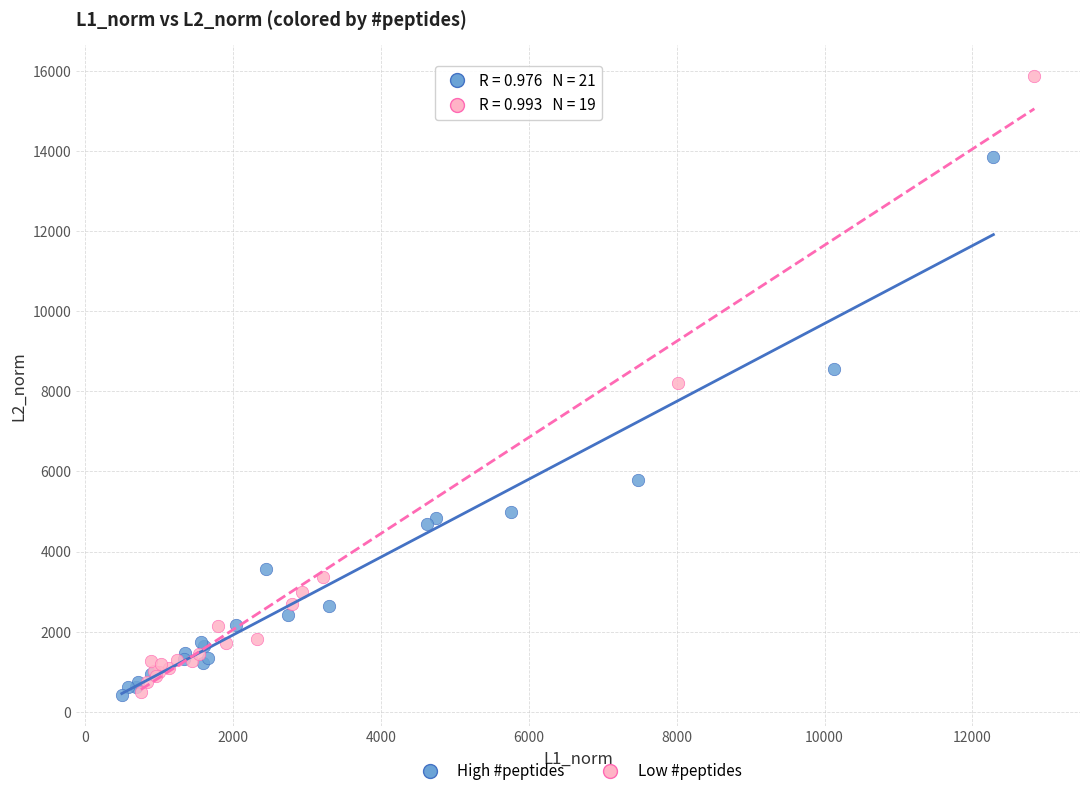

What are all the series names shown in the legend?

High #peptides, Low #peptides